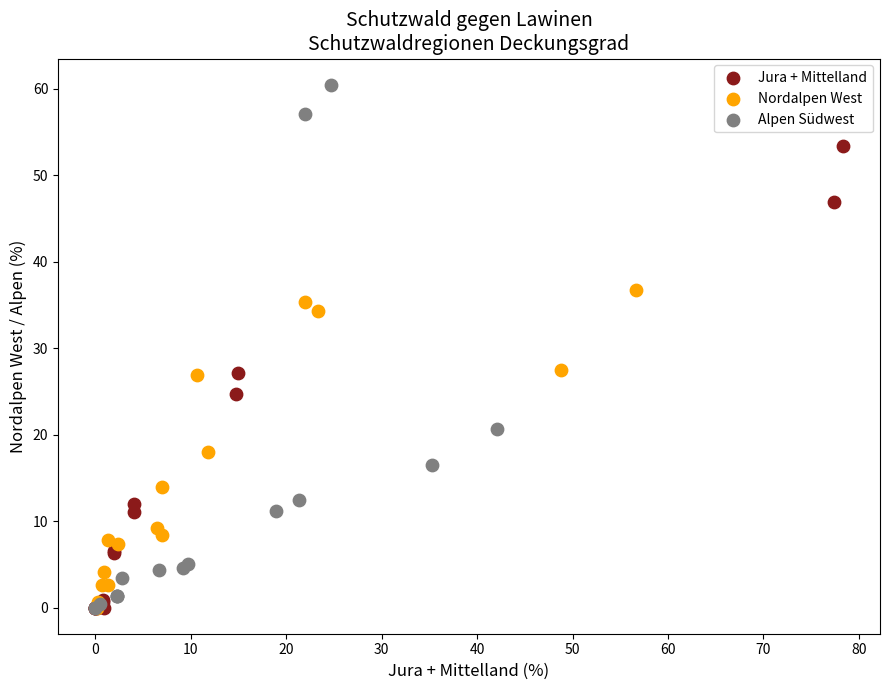

Which series has the largest Y range (max minus min)?

Alpen Südwest